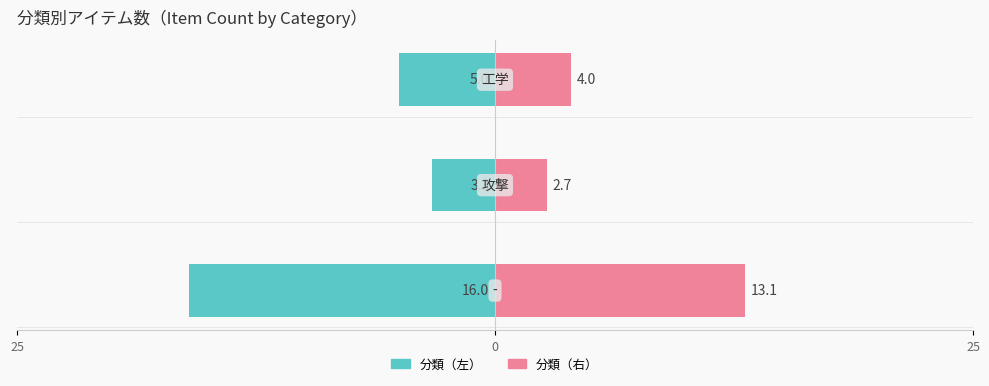

How many groups of bars are there?

3